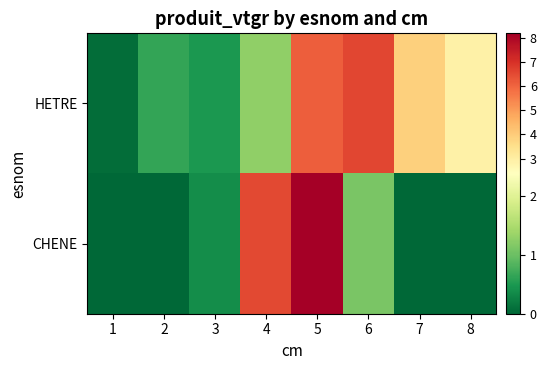

At which category is the sum across all series the highest?

5